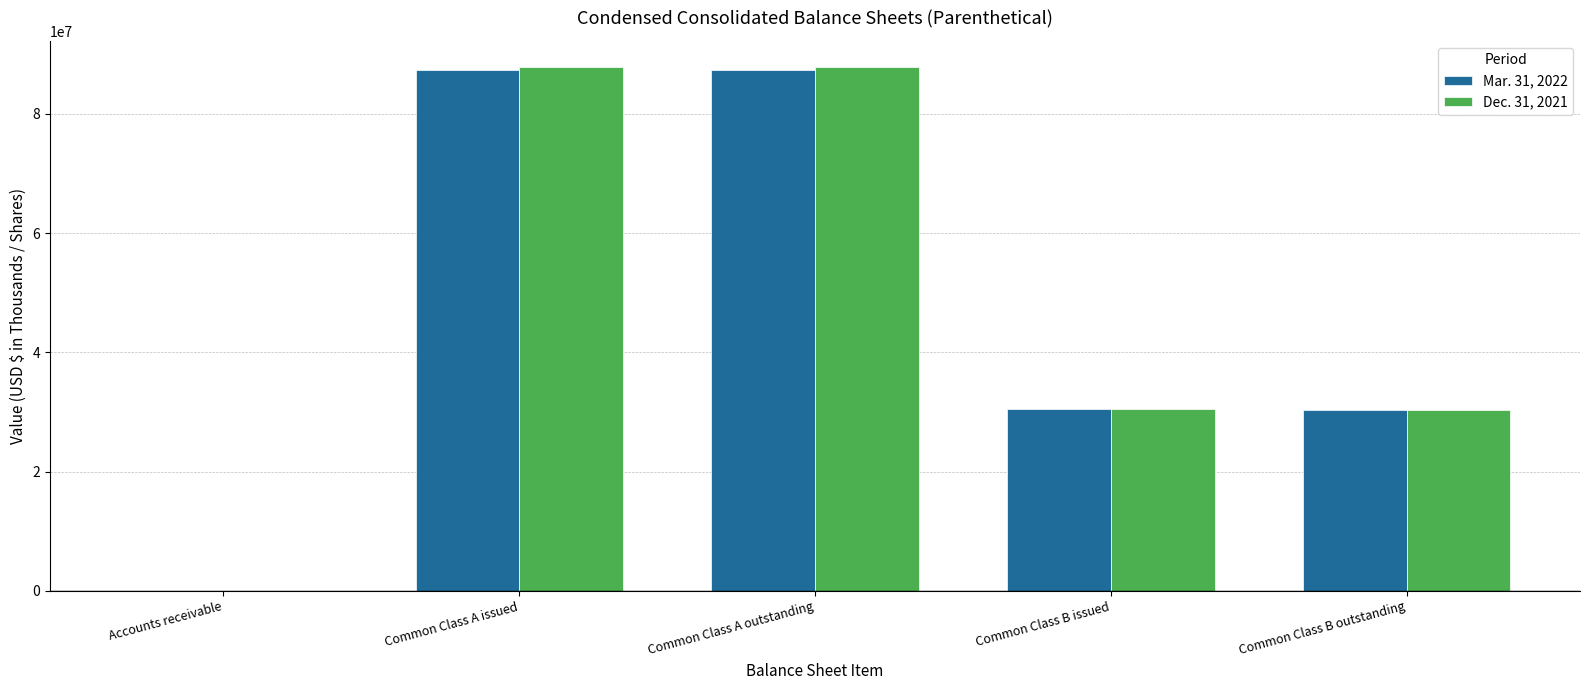

What value does the Mar. 31, 2022 series have at Common Class A outstanding, to the nearest 100?

87380000